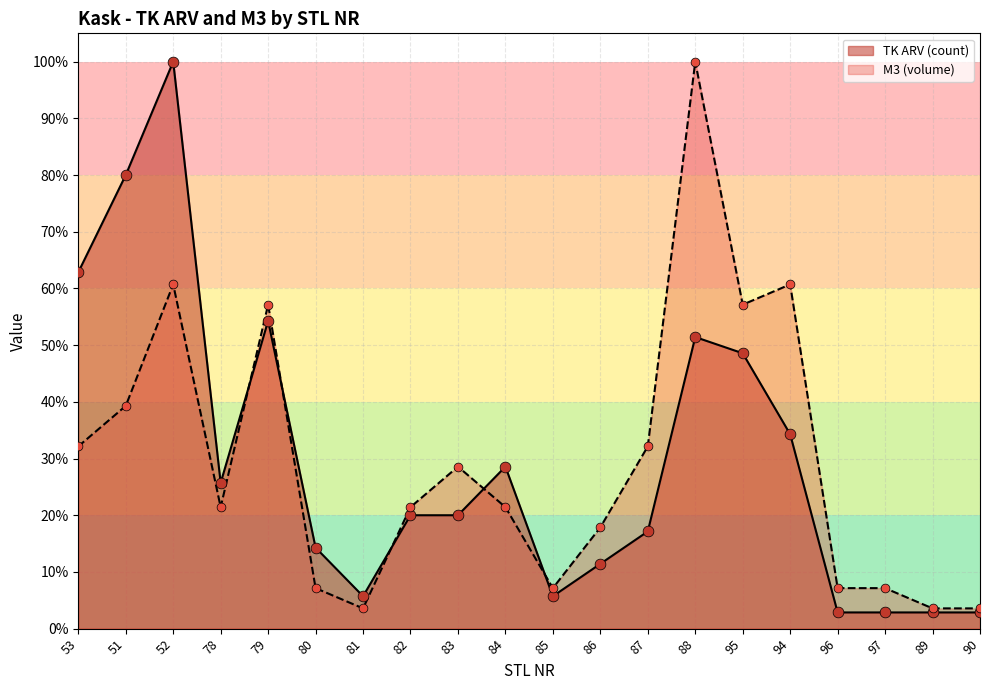

Which series reaches the minimum Y coordinate?

TK ARV (count)